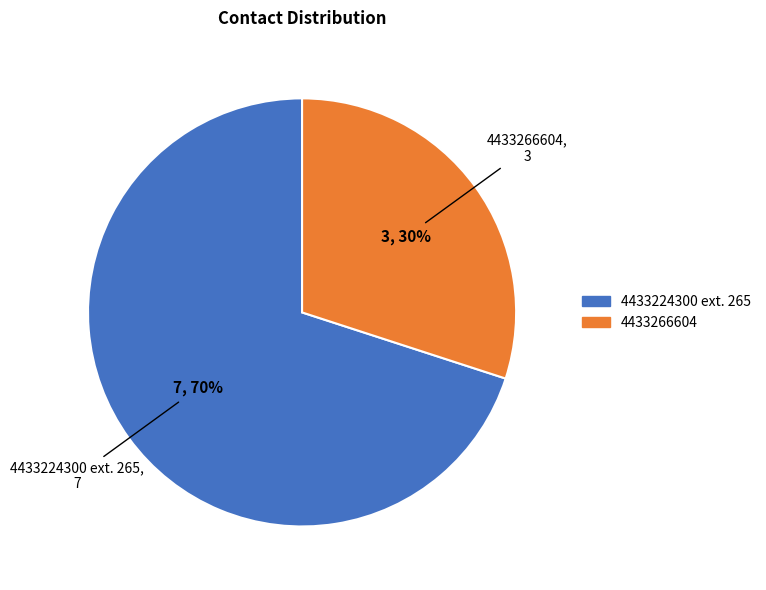

How many segments does this pie chart have?

2